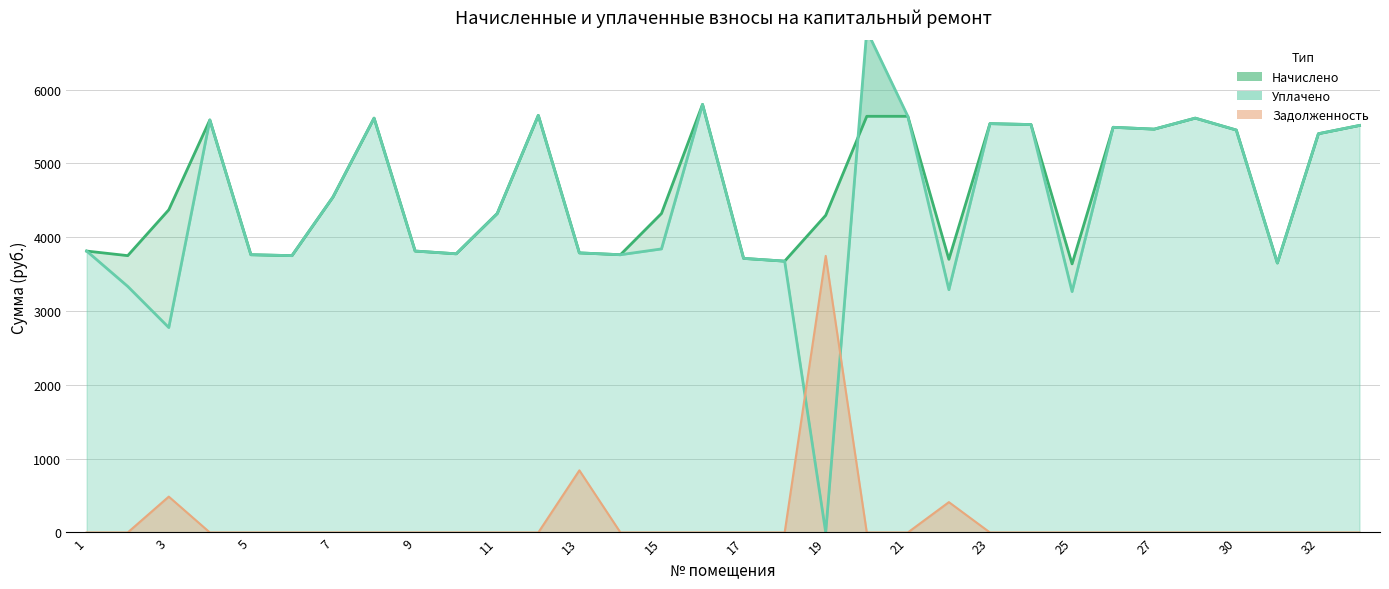

Is it true that задолженность equals 0.0 at 8?

True